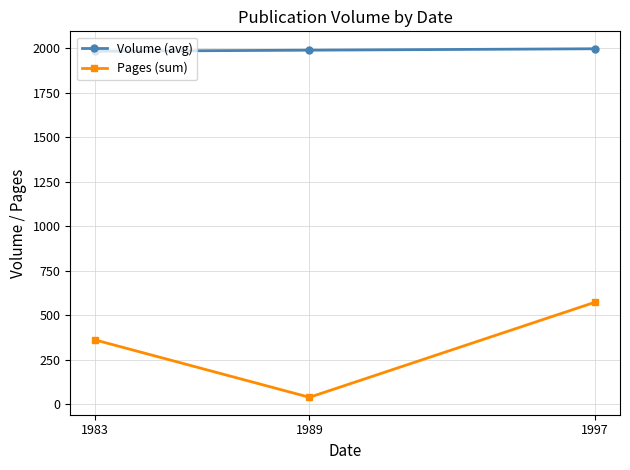

Is this an area chart (filled region under the line)?

No